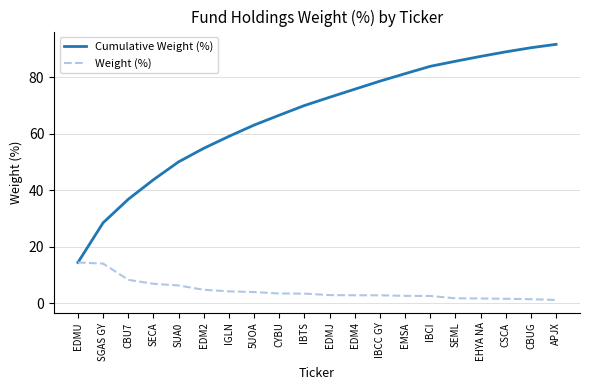

What is the spread (max minus min) of values at EMSA?

78.6